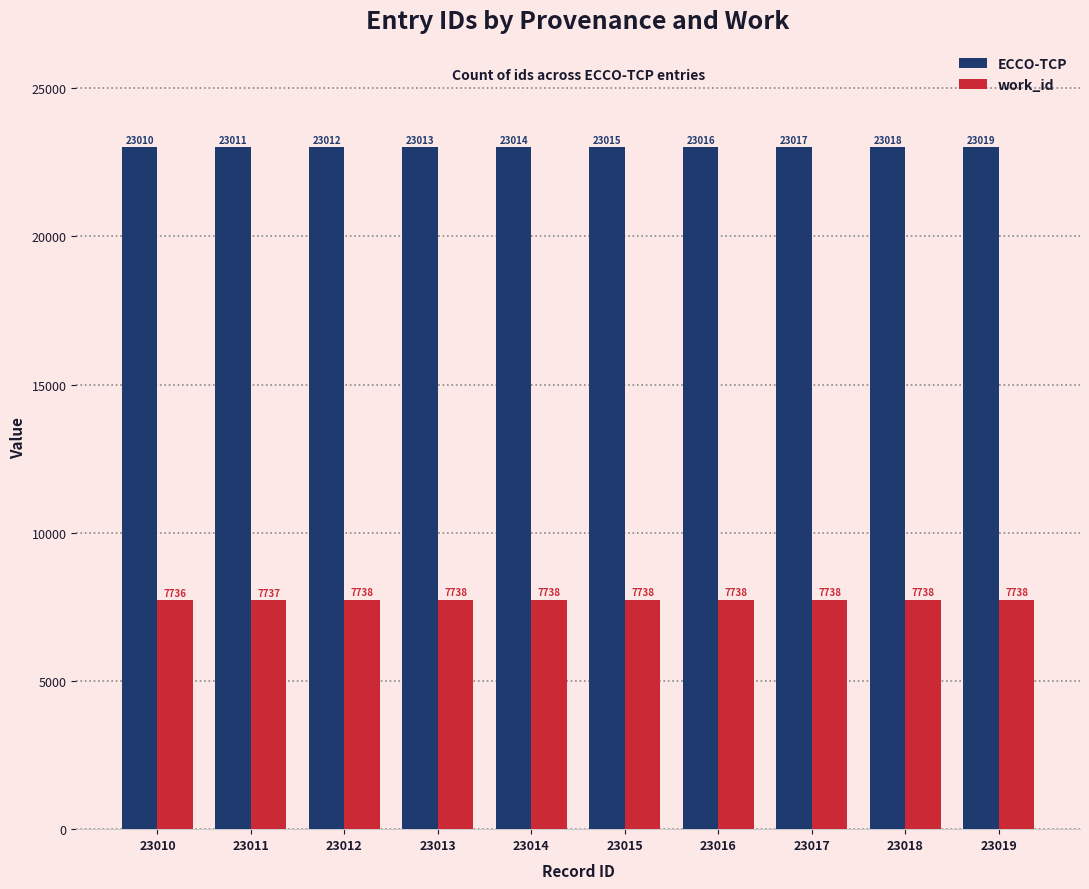

What is the difference between the maximum and minimum values in the ECCO-TCP series?

9